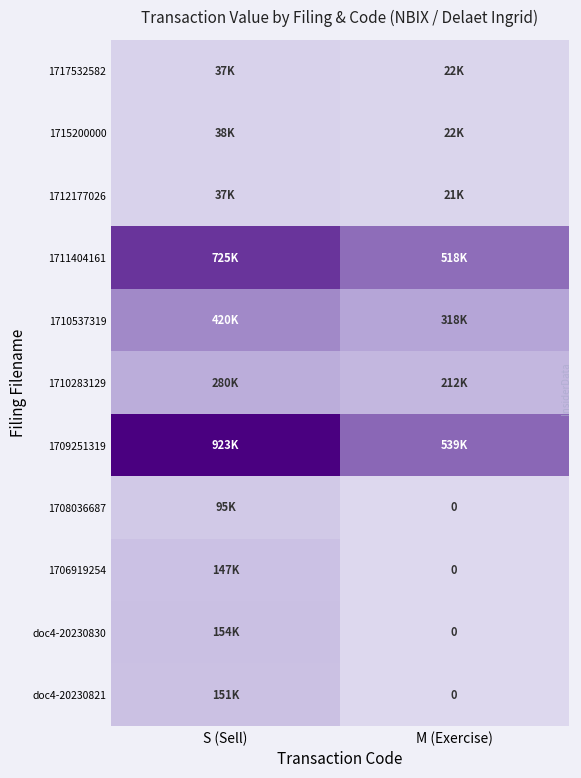

How many data points in 1711404161 are less than 725320?

1